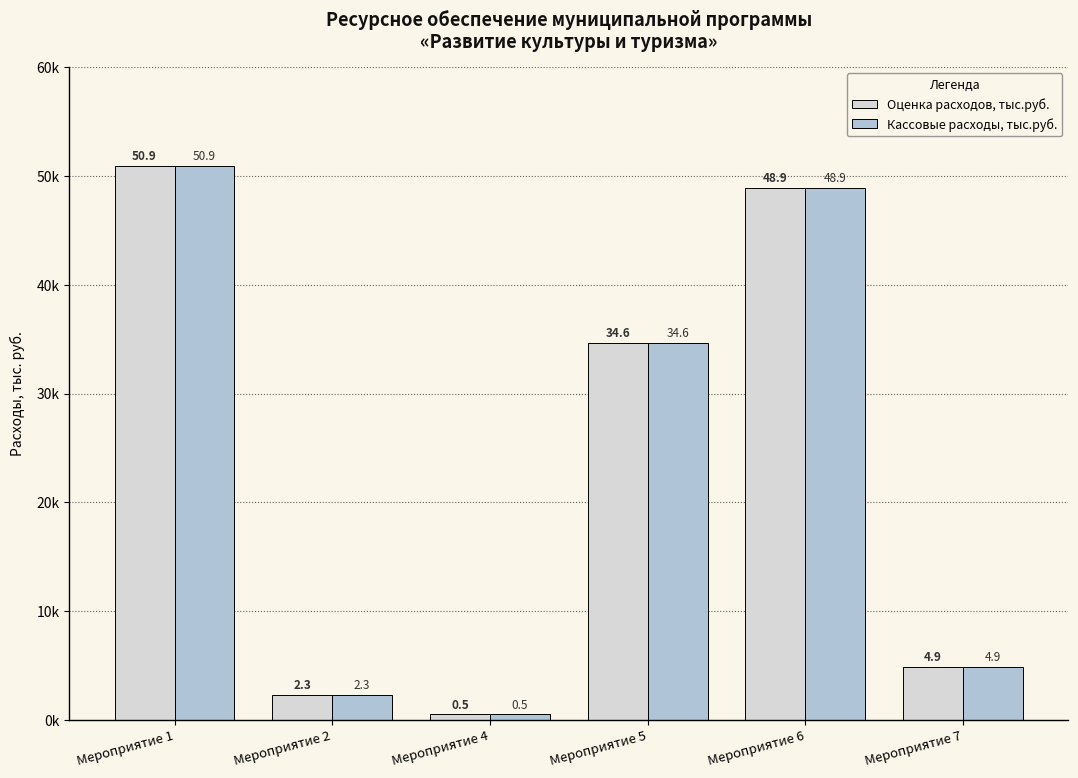

Which series changed the most between Мероприятие 4 and Мероприятие 6?

Оценка расходов, тыс.руб.